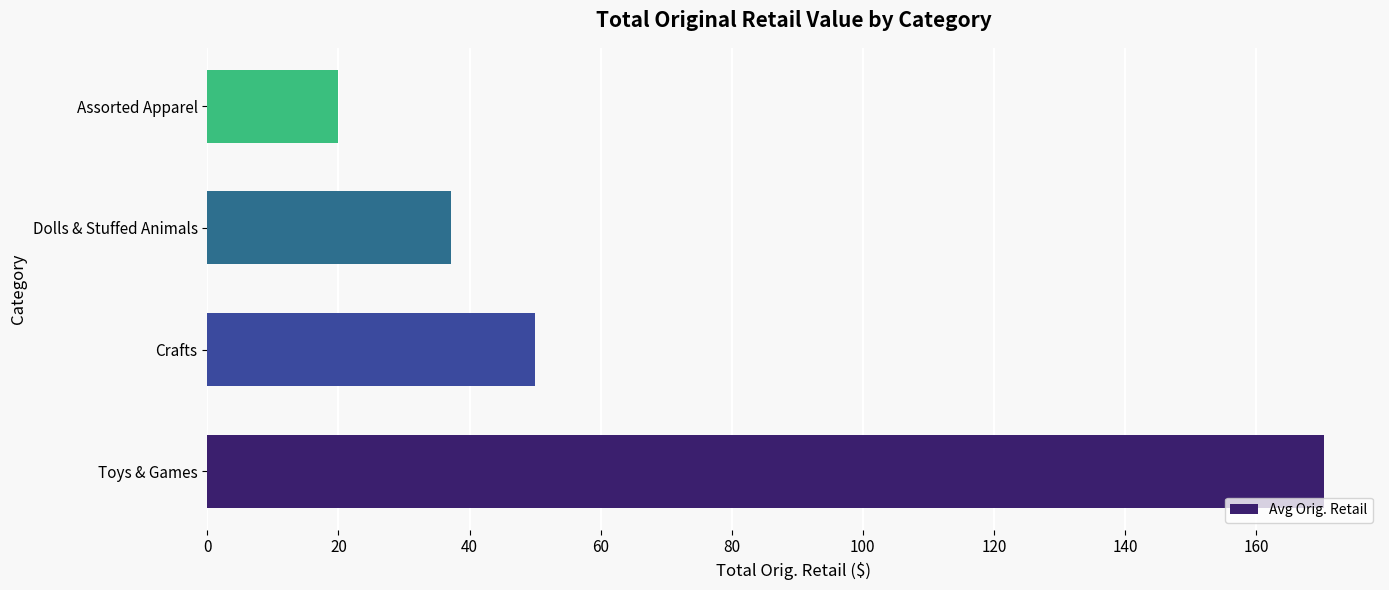

What is the greatest value displayed?

170.4